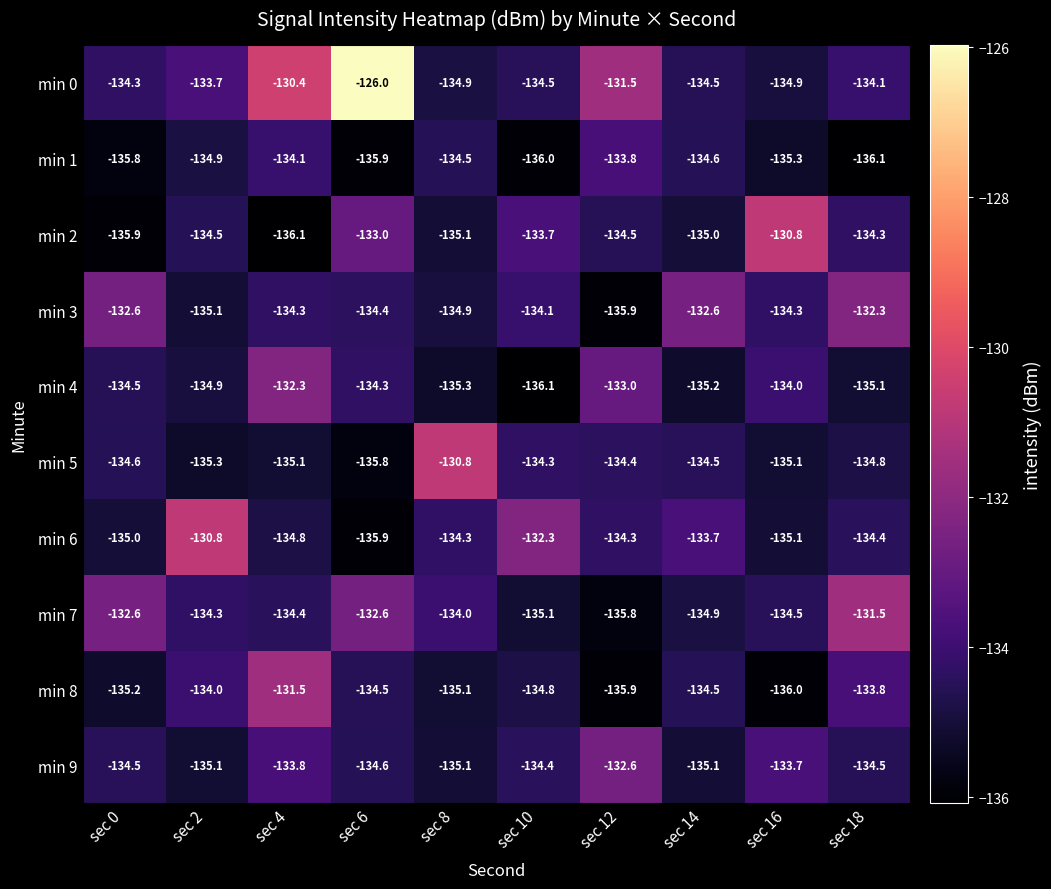

What is the minimum value for min 5?

-135.8